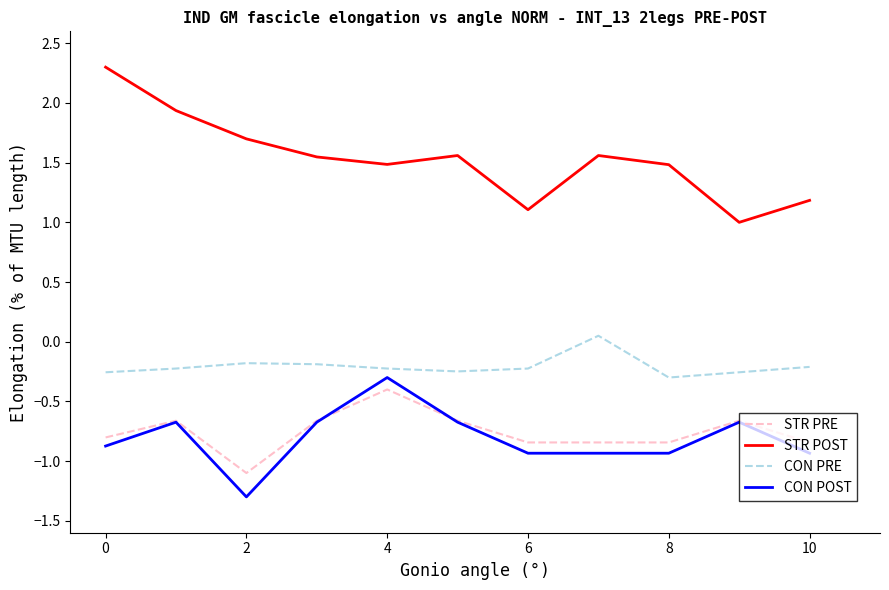

What is the minimum value shown in the chart?

-1.3